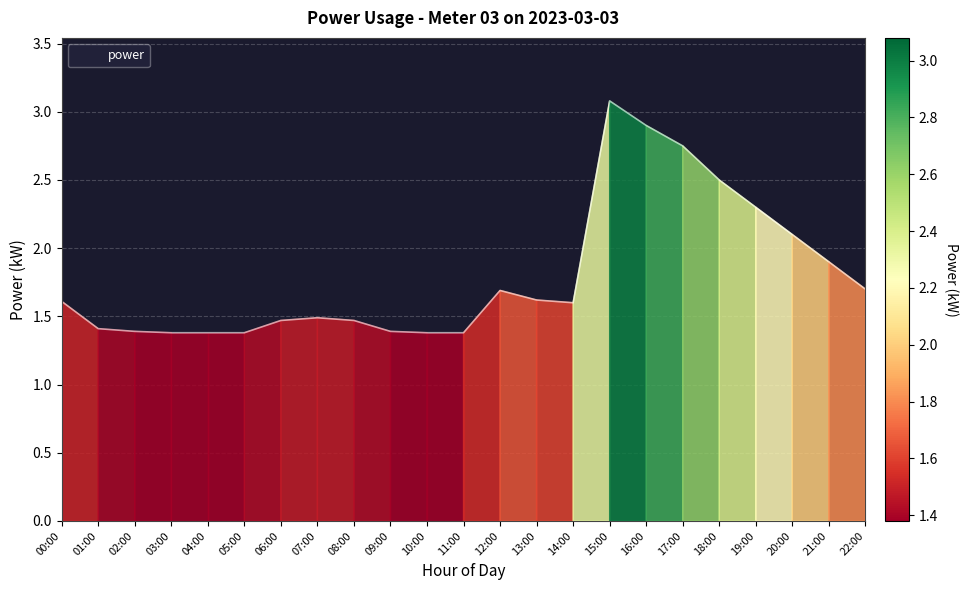

What is the difference between the maximum and minimum values?

1.7